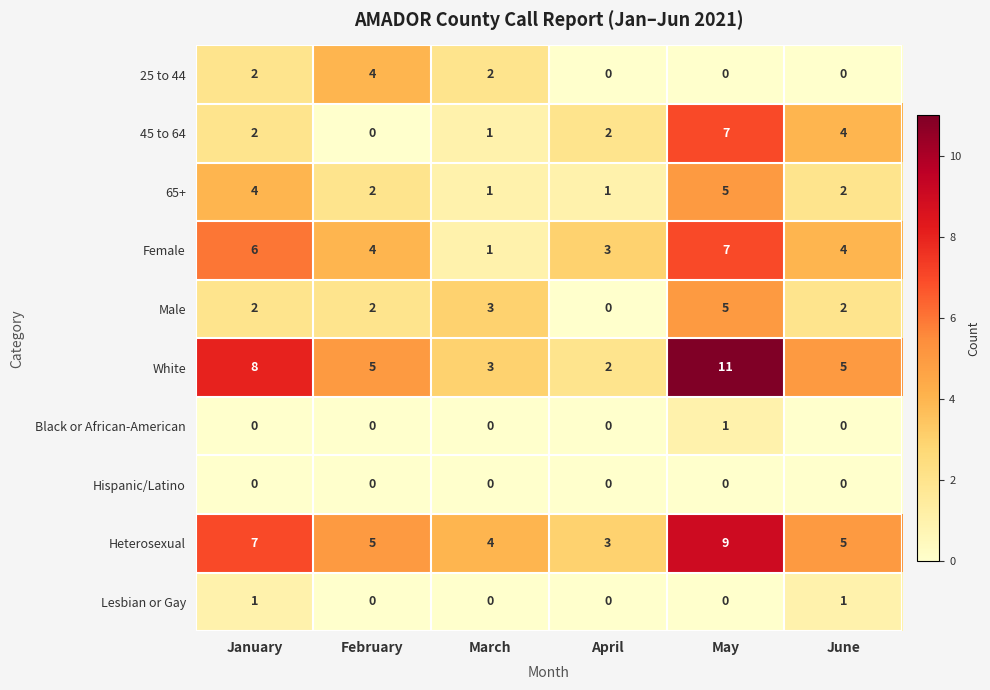

What is the sum of all Female values?

25